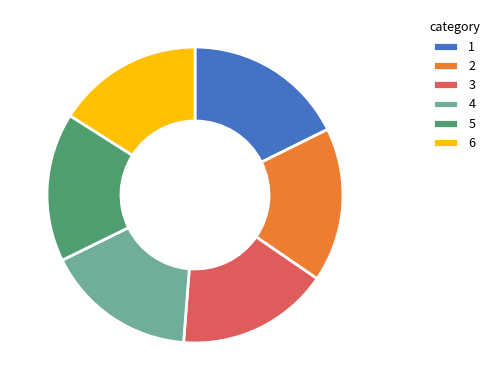

Between 6 and 3, which is larger?

3